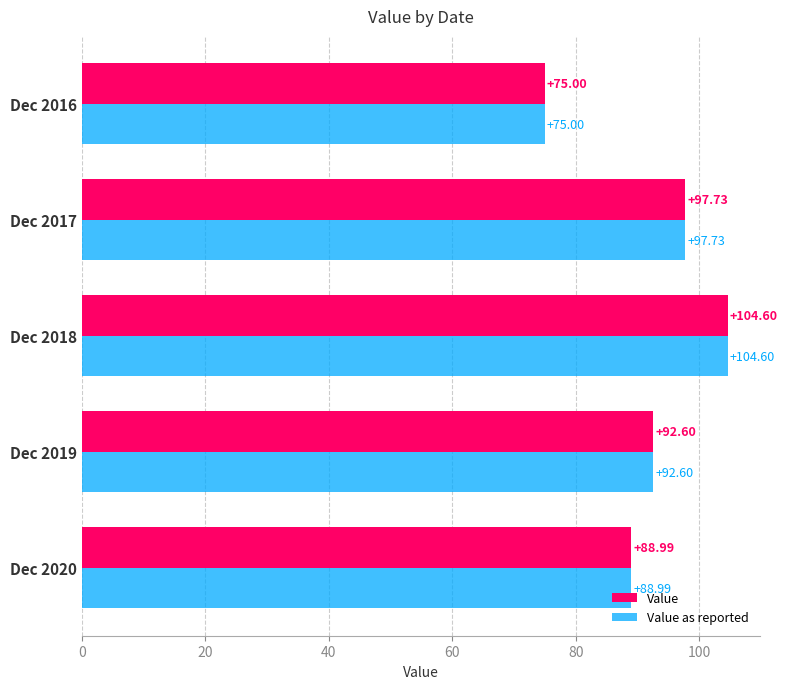

What is the sum of all Value values?

458.9